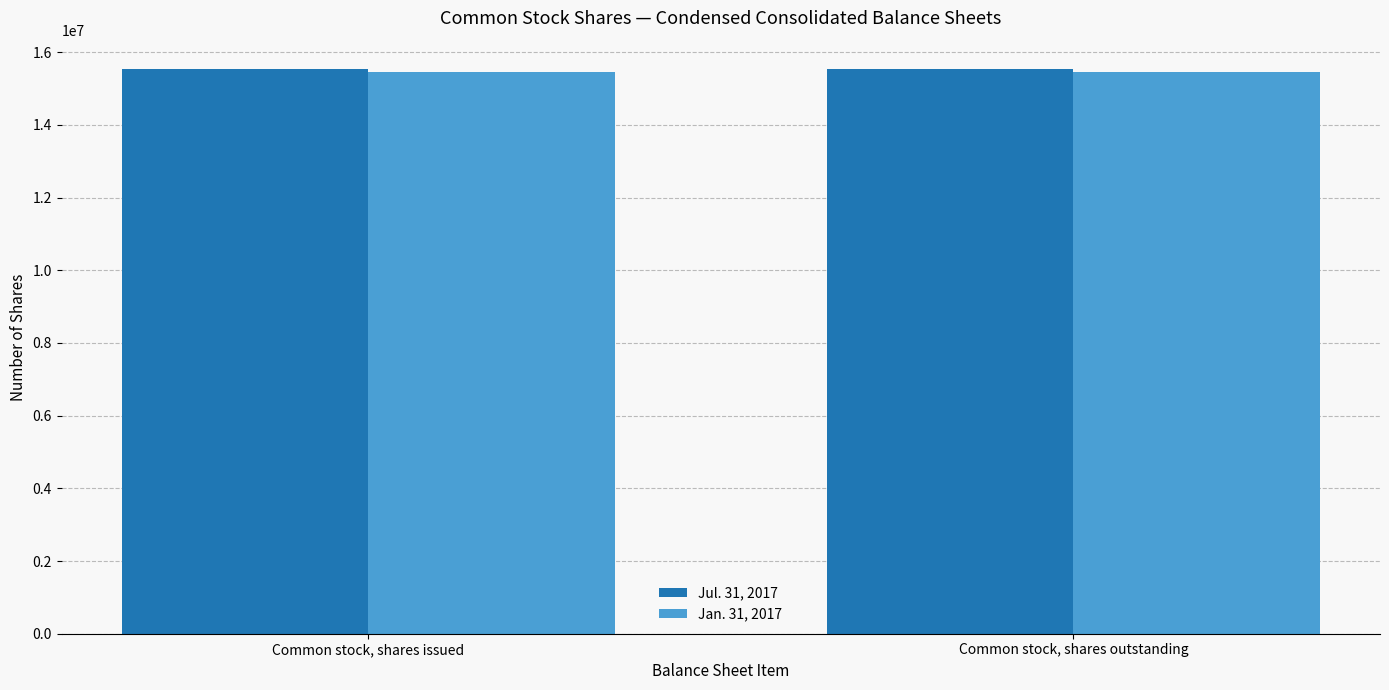

What is the greatest value displayed?

15541952